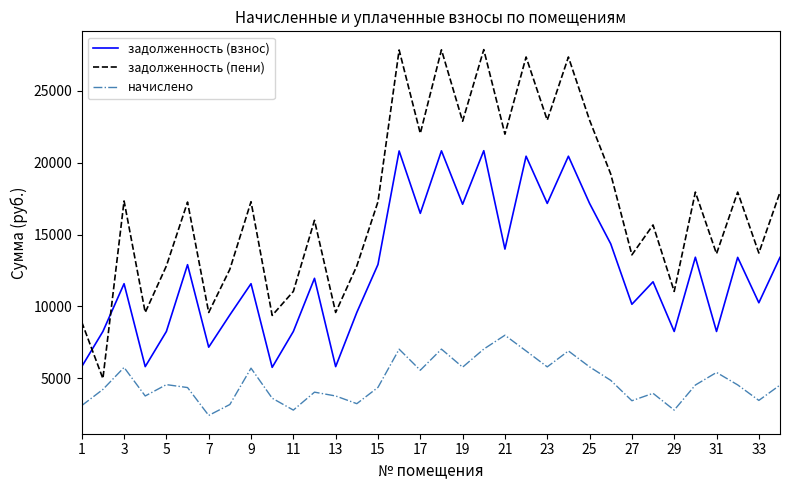

List the series in order of their overall mean, highest first.

задолженность (пени), задолженность (взнос), начислено